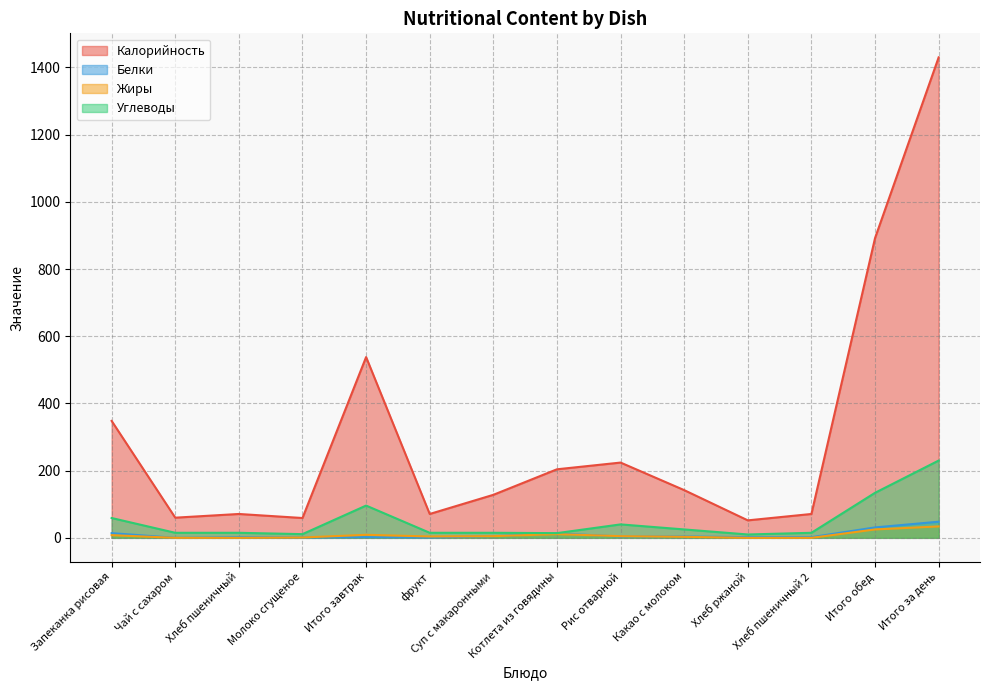

Which has a higher value, Какао с молоком or фрукт?

Какао с молоком